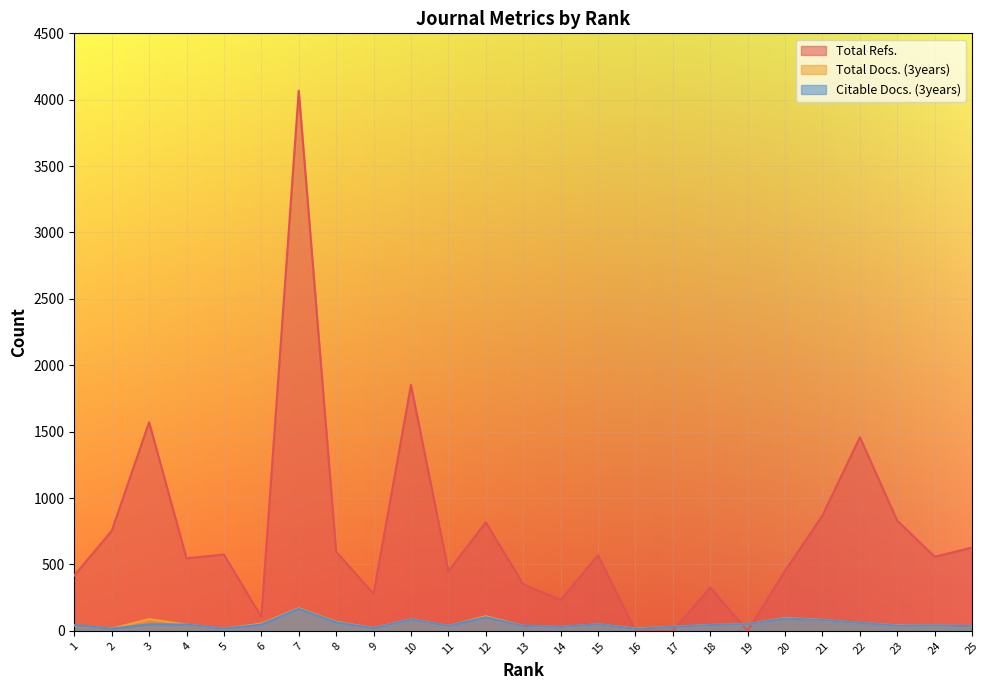

What is the difference between the highest and lowest values at 19?

50